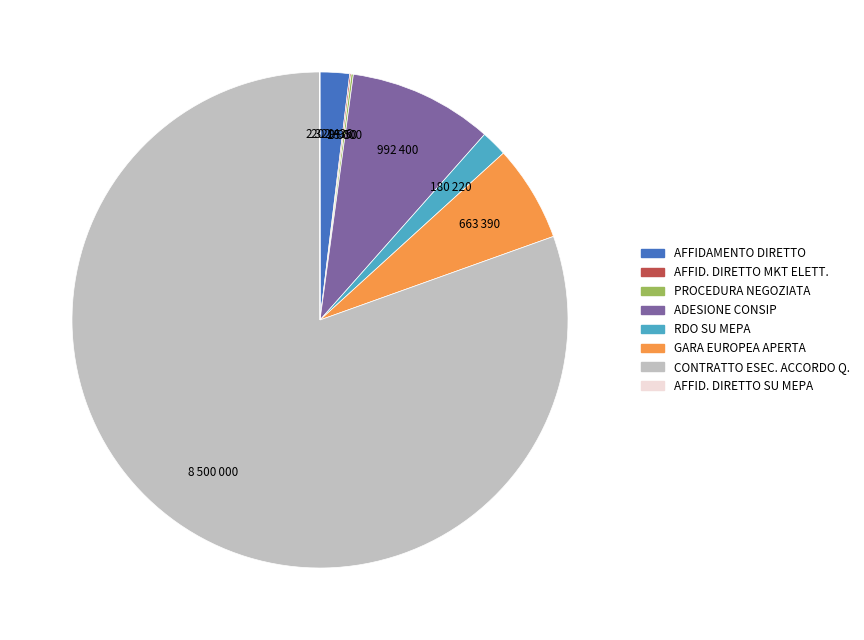

Which slice represents more than half of the pie?

CONTRATTO ESEC. ACCORDO Q.